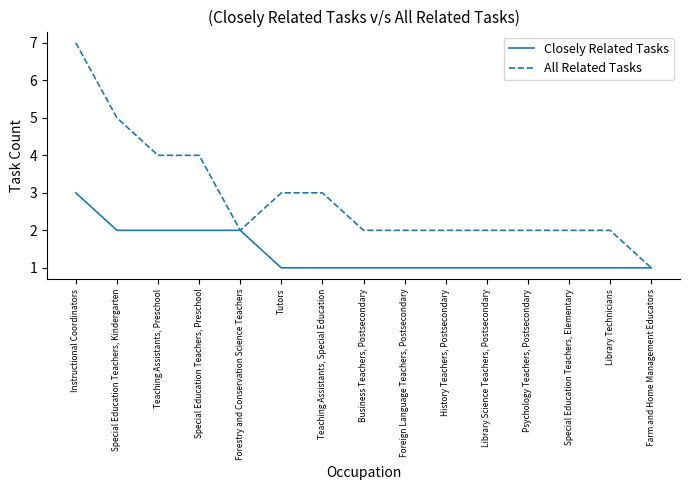

Is this an area chart (filled region under the line)?

No